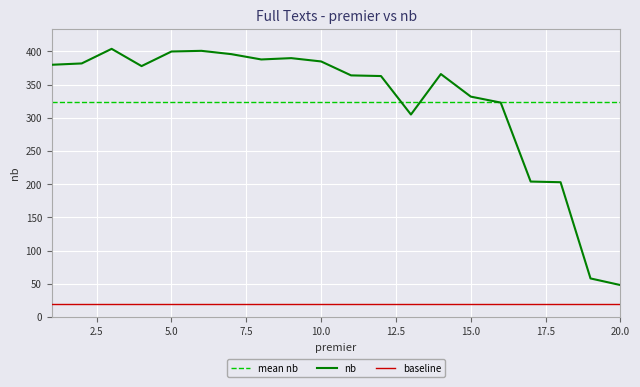

What is the value of the 7th point from the left?

396